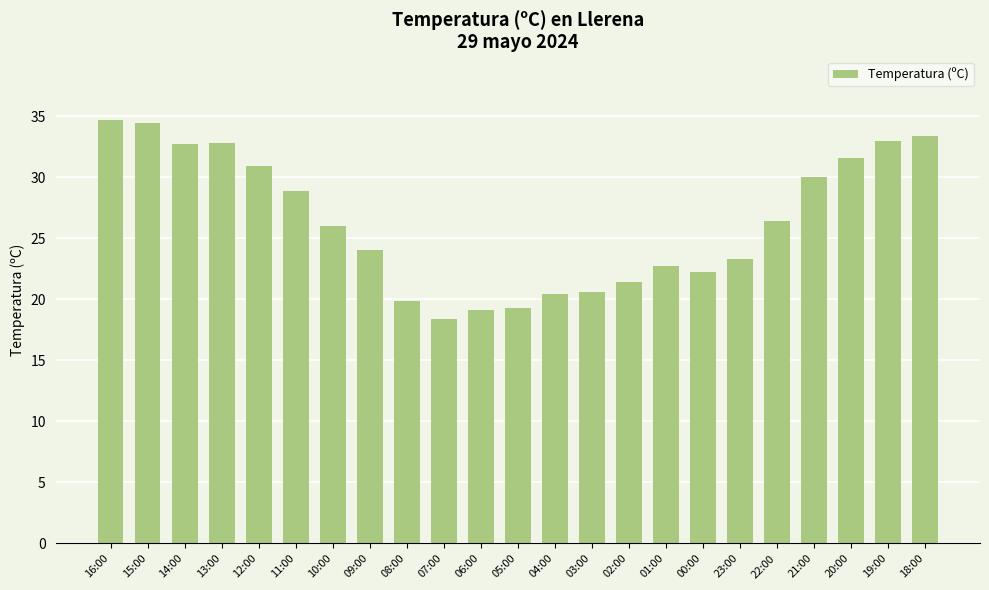

What is the label of the 8th bar from the right?

01:00